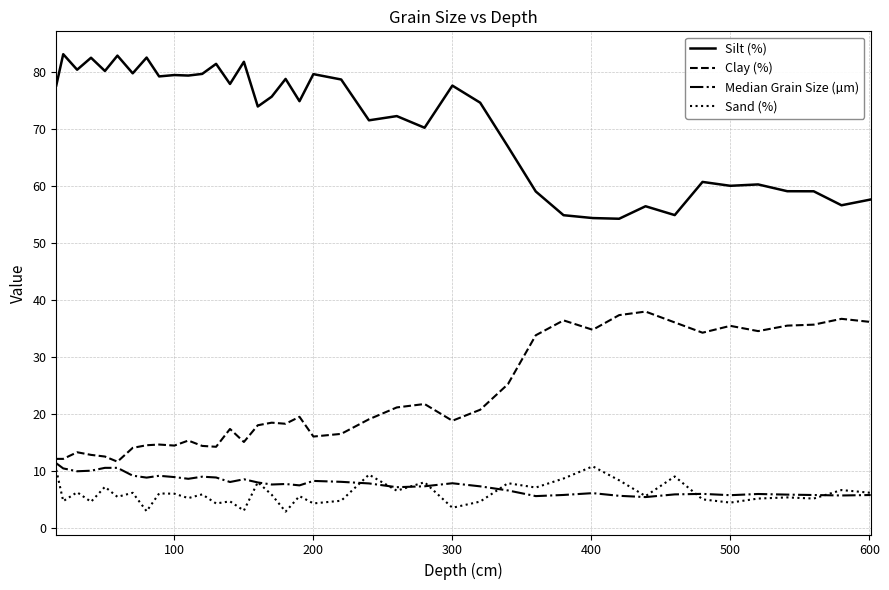

True or false: Sand (%) and Silt (%) cross at least once.

False